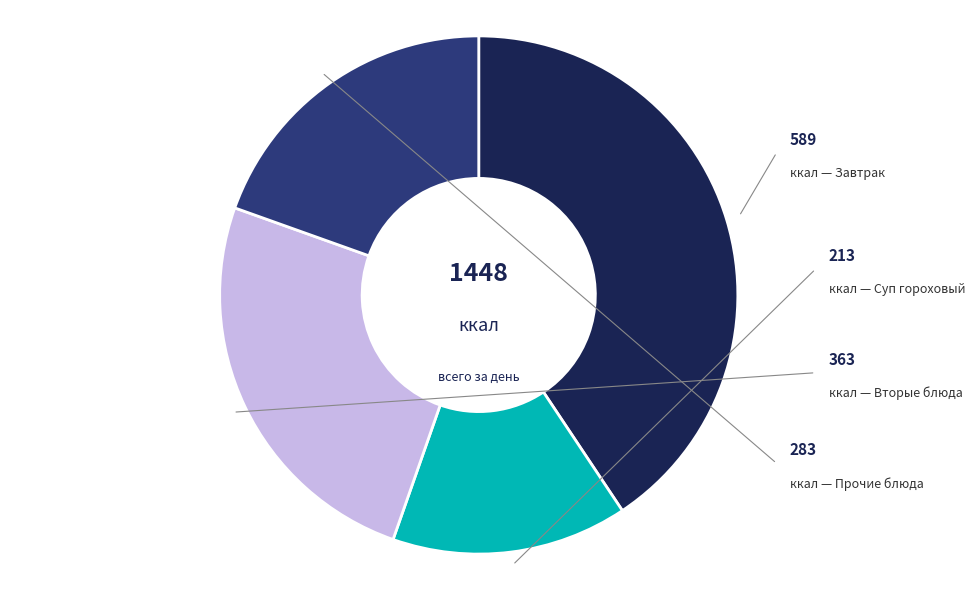

Is there any slice that represents more than half of the pie?

No